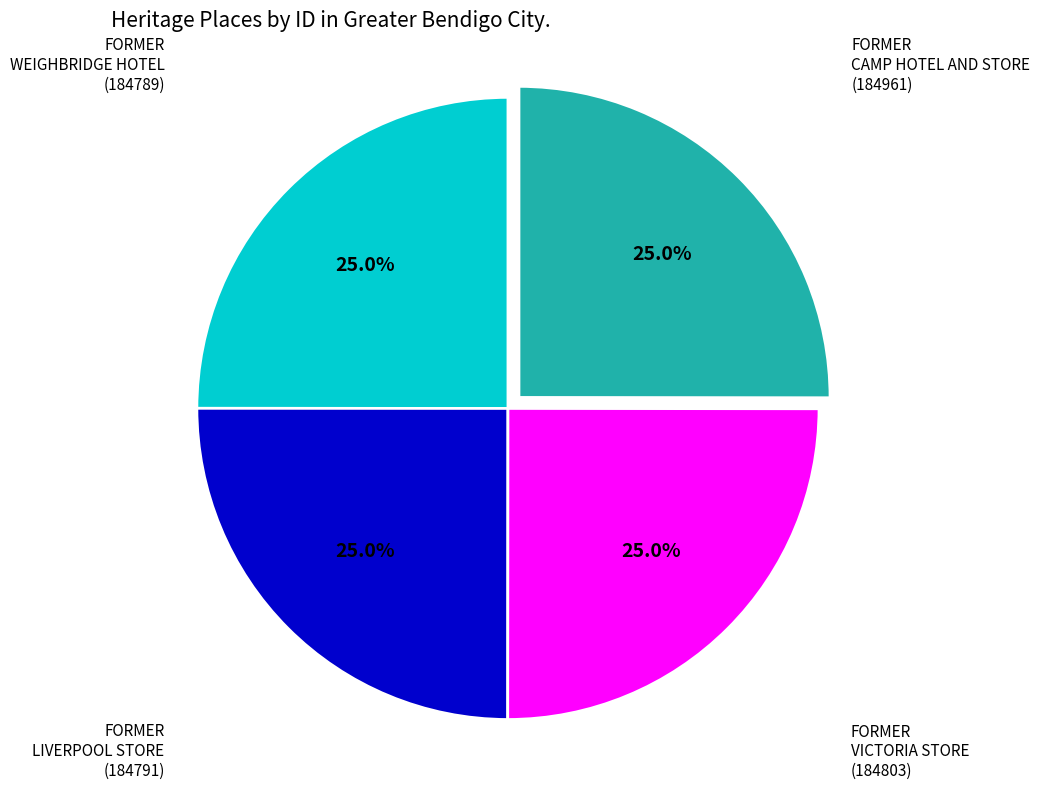

To the nearest percent, what percentage of the pie is FORMER LIVERPOOL STORE?

25%